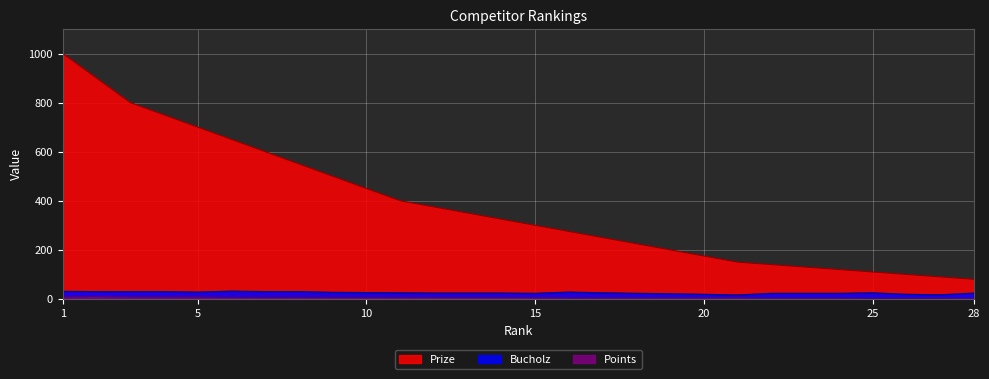

How many Points values are between 4 and 6?

16